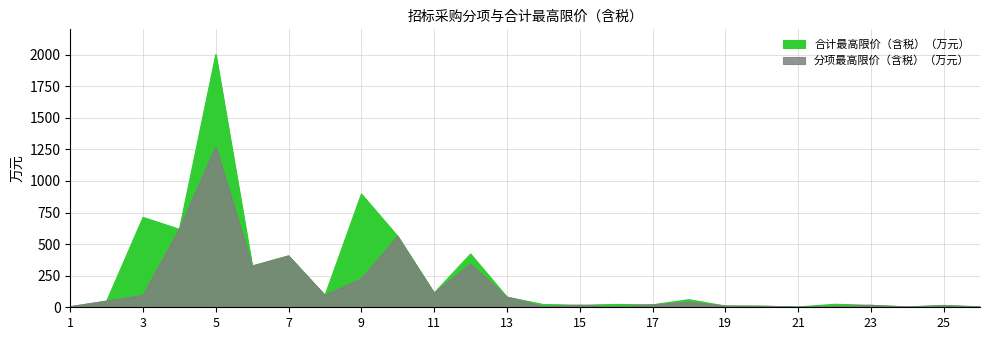

What value does the 分项最高限价（含税）（万元） series have at 11?

112.1